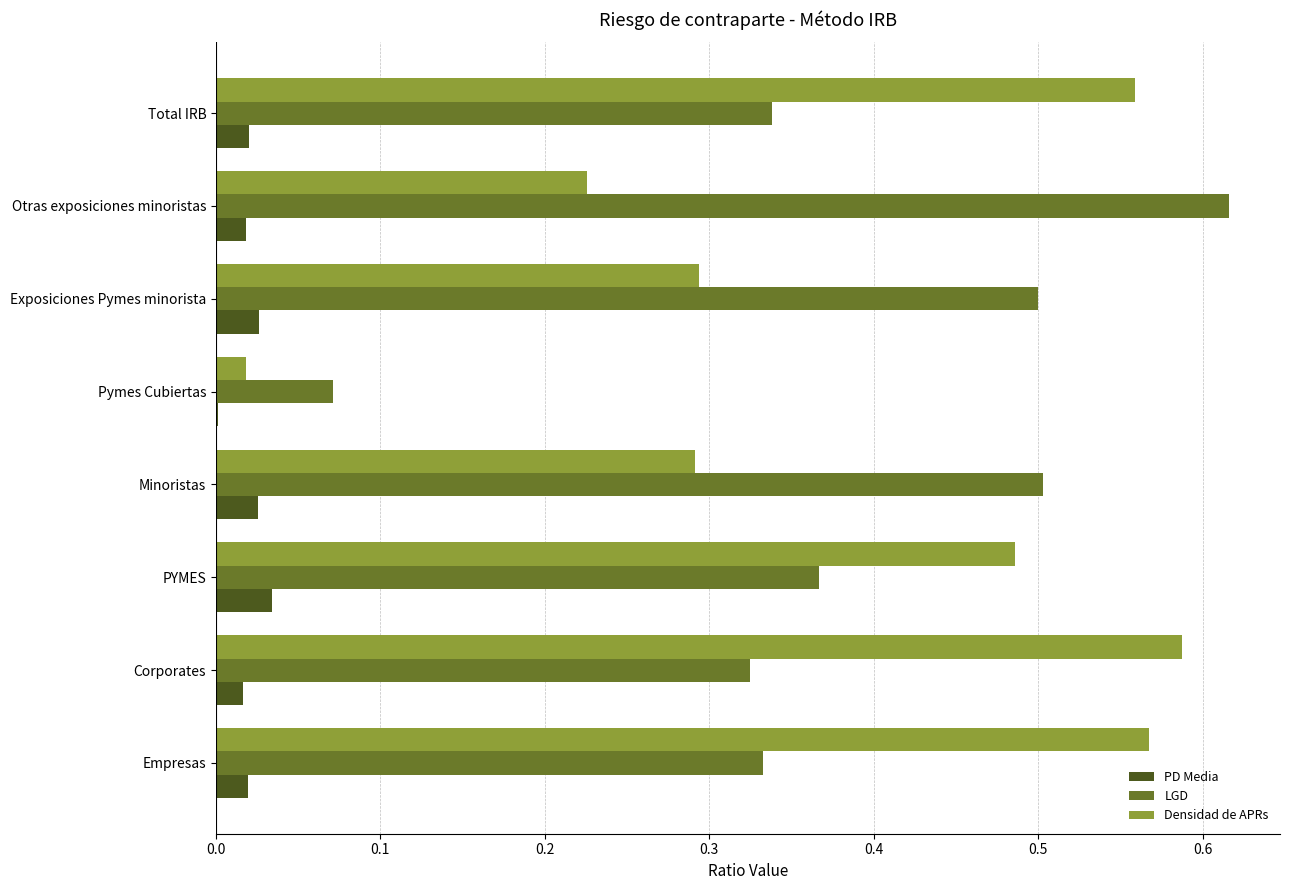

True or false: Densidad de APRs has a value of 0.4 at Minoristas.

False